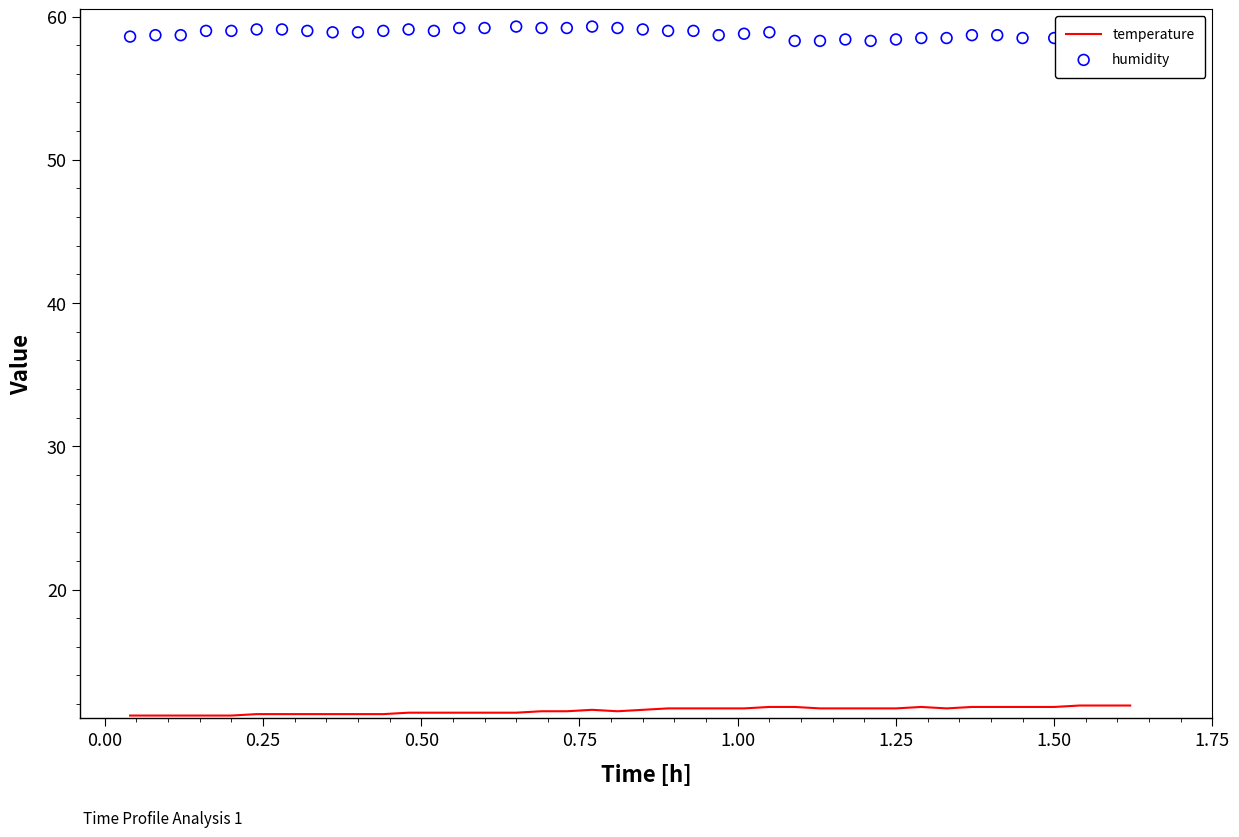

What are all the series names shown in the legend?

temperature, humidity